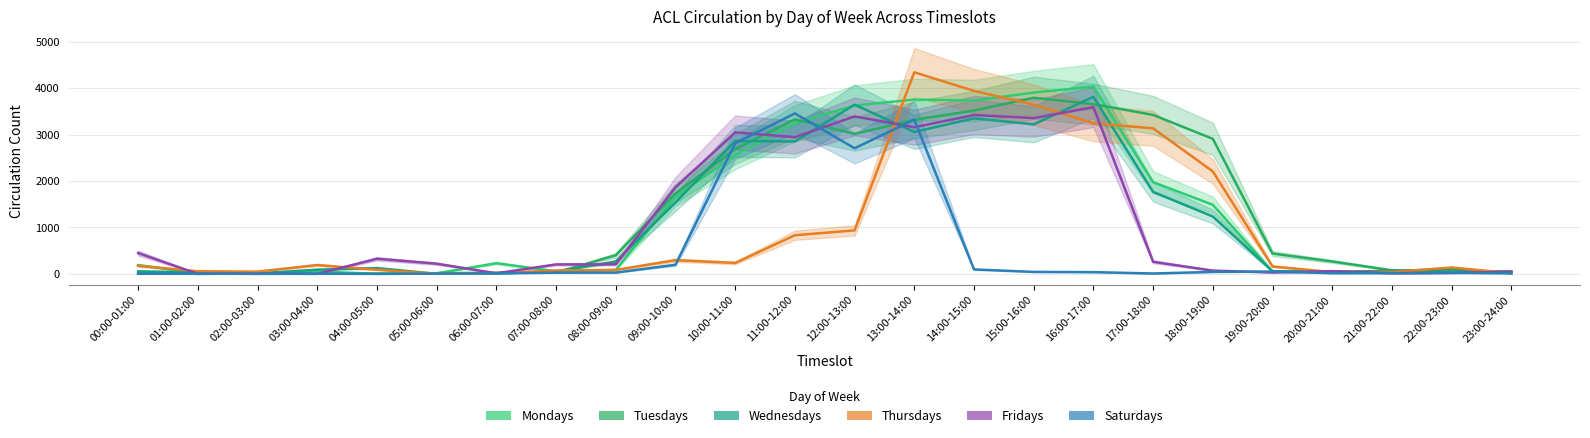

Reading left to right, extract all data points from this chart.

Mondays: 00:00-01:00=189	01:00-02:00=17	02:00-03:00=0	03:00-04:00=52	04:00-05:00=0	05:00-06:00=12	06:00-07:00=229	07:00-08:00=55	08:00-09:00=85	09:00-10:00=1661	10:00-11:00=2560	11:00-12:00=3247	12:00-13:00=3627	13:00-14:00=3756	14:00-15:00=3733	15:00-16:00=3906	16:00-17:00=4034	17:00-18:00=1976	18:00-19:00=1488	19:00-20:00=50	20:00-21:00=51	21:00-22:00=54	22:00-23:00=51	23:00-24:00=40
Tuesdays: 00:00-01:00=20	01:00-02:00=0	02:00-03:00=10	03:00-04:00=2	04:00-05:00=3	05:00-06:00=14	06:00-07:00=24	07:00-08:00=27	08:00-09:00=401	09:00-10:00=1734	10:00-11:00=2689	11:00-12:00=3331	12:00-13:00=3016	13:00-14:00=3319	14:00-15:00=3519	15:00-16:00=3794	16:00-17:00=3658	17:00-18:00=3425	18:00-19:00=2909	19:00-20:00=438	20:00-21:00=267	21:00-22:00=77	22:00-23:00=48	23:00-24:00=54
Wednesdays: 00:00-01:00=54	01:00-02:00=33	02:00-03:00=11	03:00-04:00=90	04:00-05:00=124	05:00-06:00=1	06:00-07:00=8	07:00-08:00=52	08:00-09:00=265	09:00-10:00=1540	10:00-11:00=2864	11:00-12:00=2852	12:00-13:00=3645	13:00-14:00=3058	14:00-15:00=3352	15:00-16:00=3221	16:00-17:00=3814	17:00-18:00=1766	18:00-19:00=1236	19:00-20:00=57	20:00-21:00=40	21:00-22:00=67	22:00-23:00=96	23:00-24:00=18
Thursdays: 00:00-01:00=173	01:00-02:00=56	02:00-03:00=48	03:00-04:00=190	04:00-05:00=89	05:00-06:00=1	06:00-07:00=19	07:00-08:00=72	08:00-09:00=84	09:00-10:00=295	10:00-11:00=235	11:00-12:00=832	12:00-13:00=937	13:00-14:00=4343	14:00-15:00=3942	15:00-16:00=3645	16:00-17:00=3245	17:00-18:00=3135	18:00-19:00=2208	19:00-20:00=159	20:00-21:00=37	21:00-22:00=40	22:00-23:00=137	23:00-24:00=15
Fridays: 00:00-01:00=448	01:00-02:00=0	02:00-03:00=4	03:00-04:00=0	04:00-05:00=325	05:00-06:00=219	06:00-07:00=12	07:00-08:00=203	08:00-09:00=205	09:00-10:00=1865	10:00-11:00=3048	11:00-12:00=2945	12:00-13:00=3393	13:00-14:00=3159	14:00-15:00=3422	15:00-16:00=3357	16:00-17:00=3591	17:00-18:00=260	18:00-19:00=70	19:00-20:00=30	20:00-21:00=59	21:00-22:00=13	22:00-23:00=20	23:00-24:00=45
Saturdays: 00:00-01:00=2	01:00-02:00=4	02:00-03:00=0	03:00-04:00=2	04:00-05:00=0	05:00-06:00=4	06:00-07:00=12	07:00-08:00=26	08:00-09:00=27	09:00-10:00=196	10:00-11:00=2814	11:00-12:00=3457	12:00-13:00=2706	13:00-14:00=3323	14:00-15:00=95	15:00-16:00=42	16:00-17:00=37	17:00-18:00=8	18:00-19:00=42	19:00-20:00=49	20:00-21:00=15	21:00-22:00=16	22:00-23:00=22	23:00-24:00=13